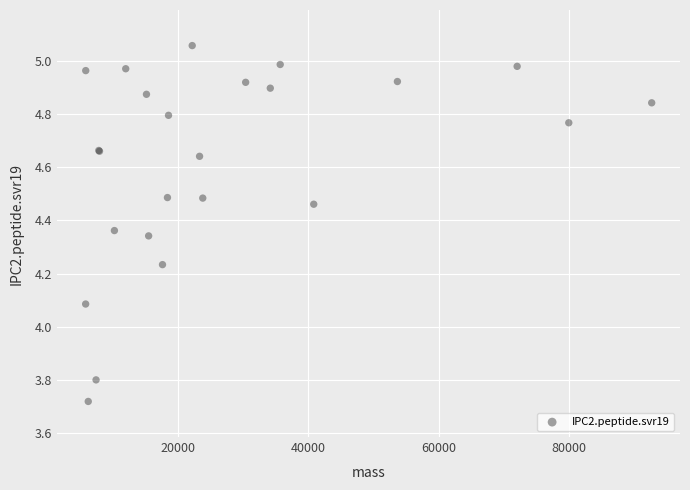

What Y value in the scatter plot is closest to 4?

4.1